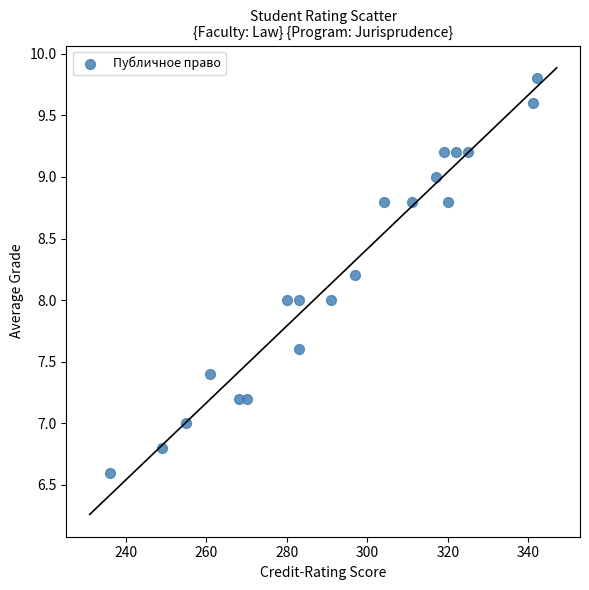

What is the range of X values (max minus min)?

106.0